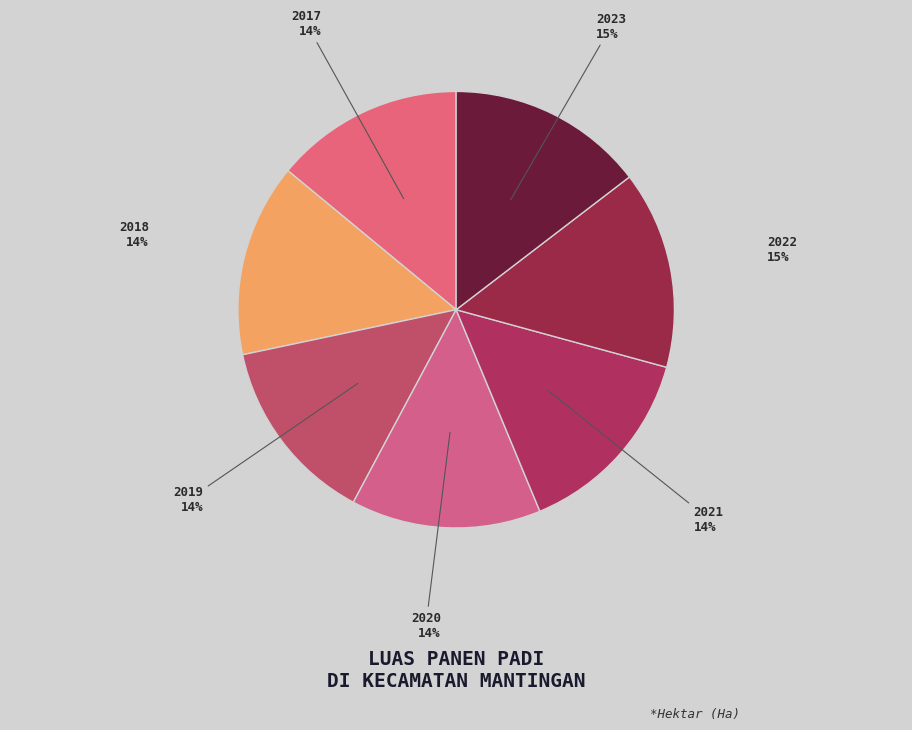

Combined, do 2020 and 2019 account for over 50%?

No